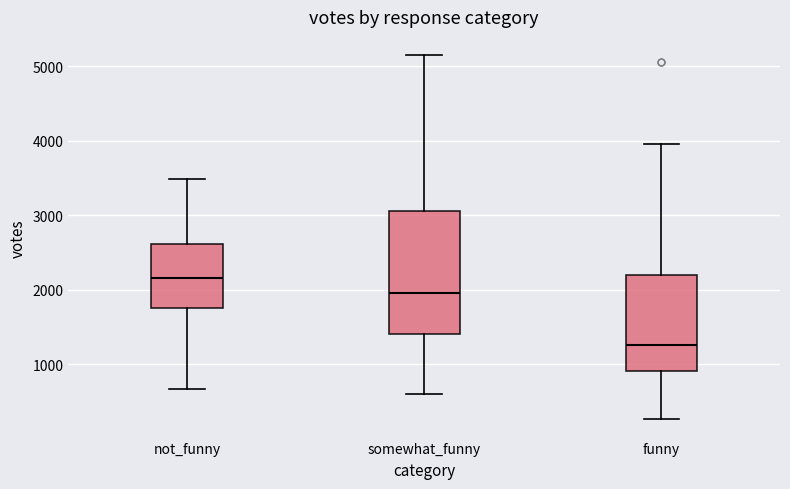

Reading left to right, read every box against the y-axis: the position of its median line, the range the box covers, and the ends of its whiskers. The values are not printed on the chart, so give them approximately, as read against the axis.

not_funny: median 2200, box 1700 to 2600, whiskers 700 to 3500
somewhat_funny: median 2000, box 1400 to 3100, whiskers 600 to 5100
funny: median 1300, box 900 to 2200, whiskers 300 to 3900